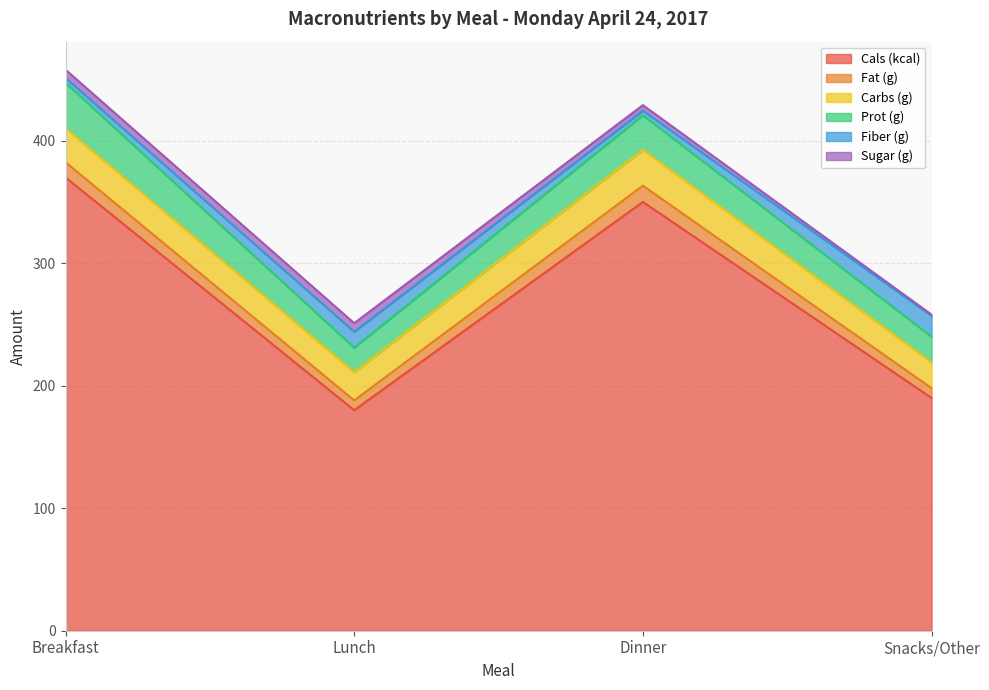

What is the difference between the highest and lowest values at Breakfast?

366.0